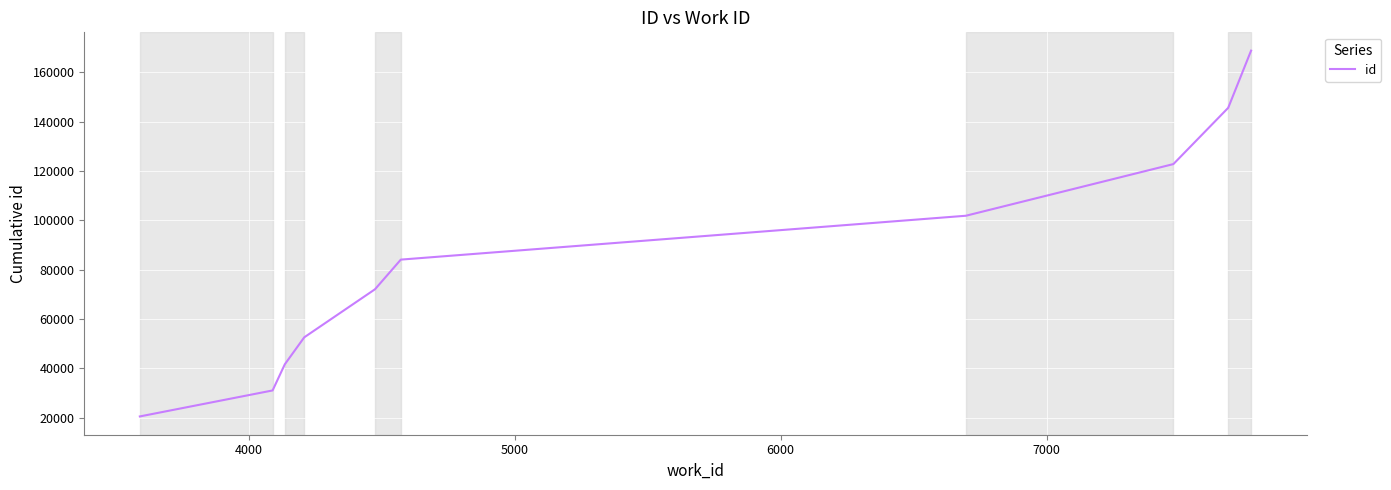

What is the maximum value shown in the chart?

168758